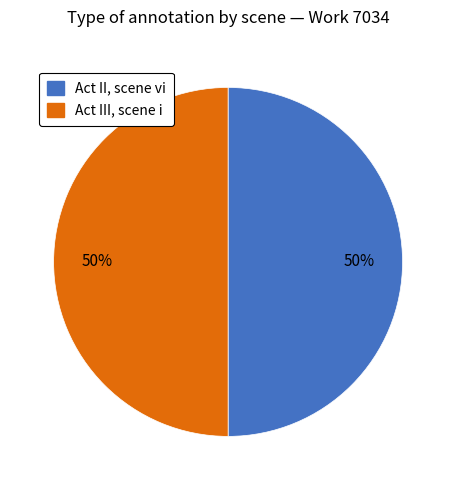

True or false: Act II, scene vi accounts for 64% of the total.

False